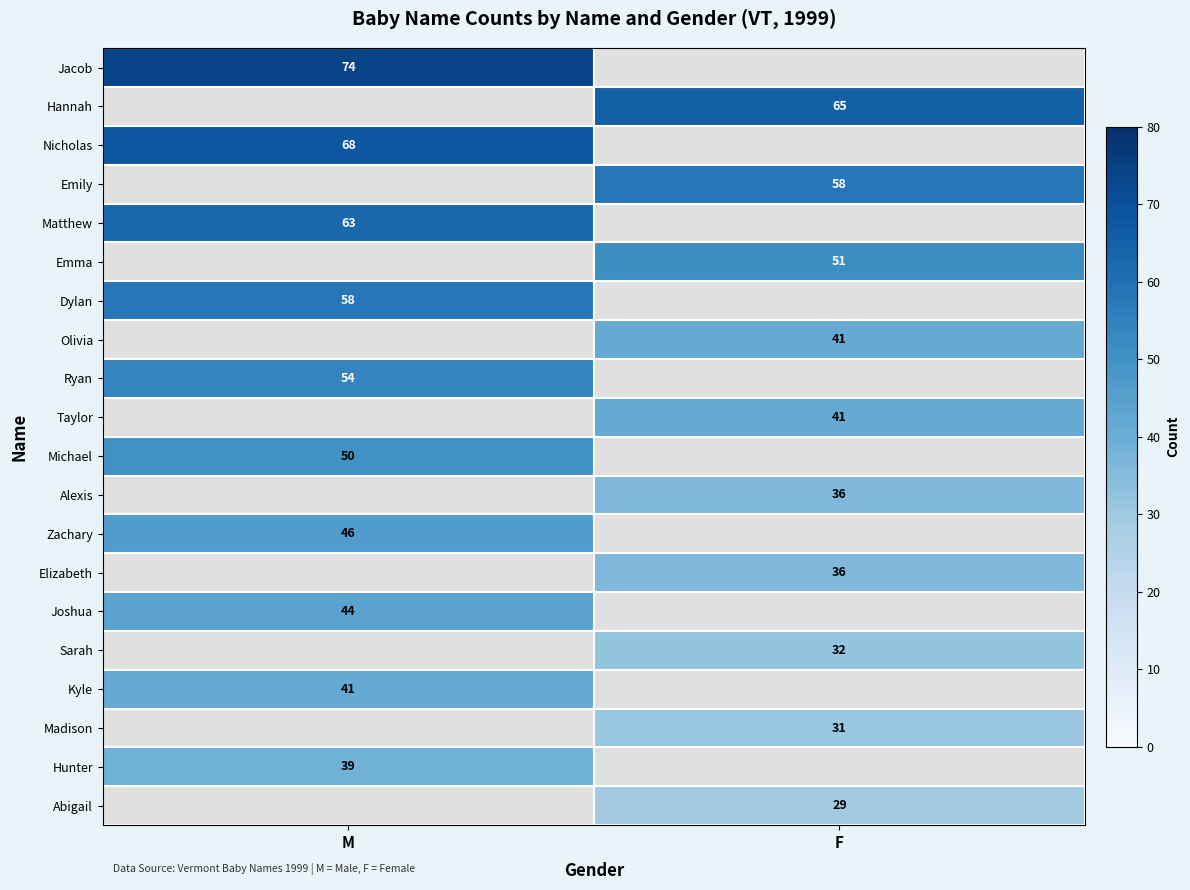

The value of Taylor at F is 41. True or false?

True